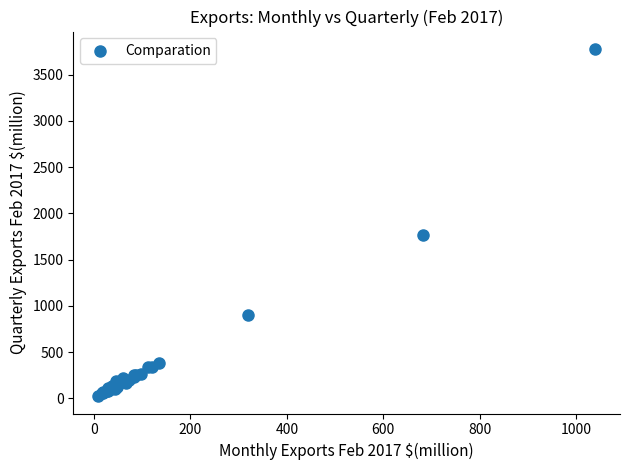

What Y value in the scatter plot is closest to 1899?

1763.4